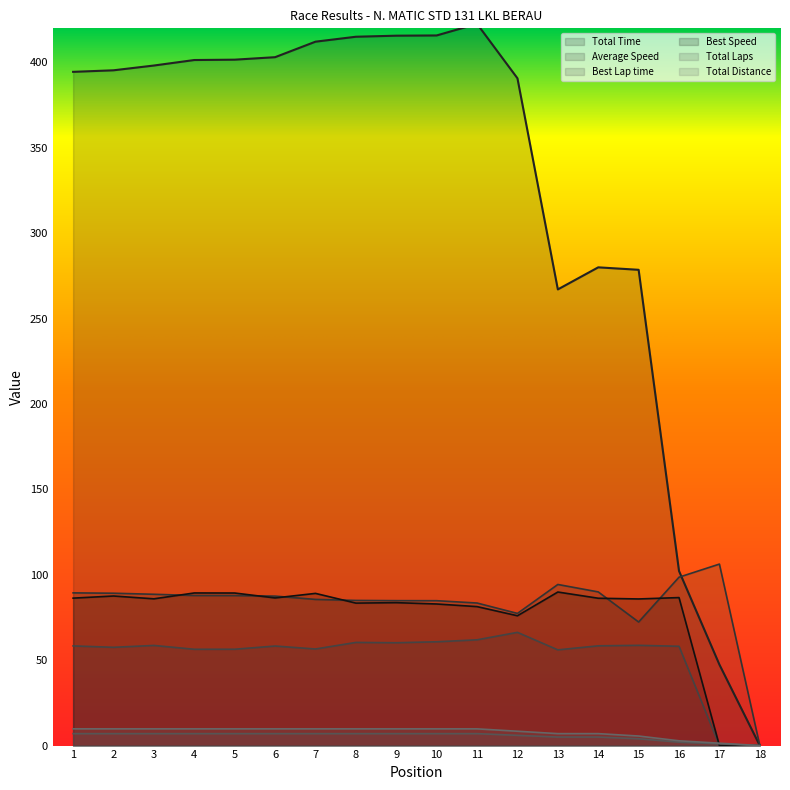

The value of Best Speed at 3 is 19.8. True or false?

False